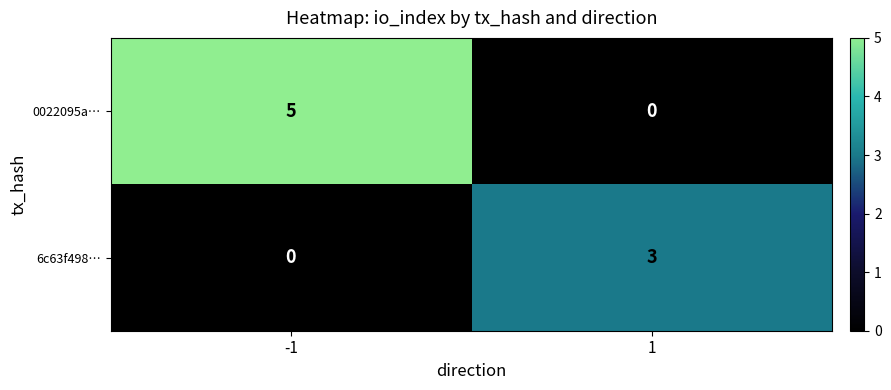

How many distinct data groups are displayed?

2